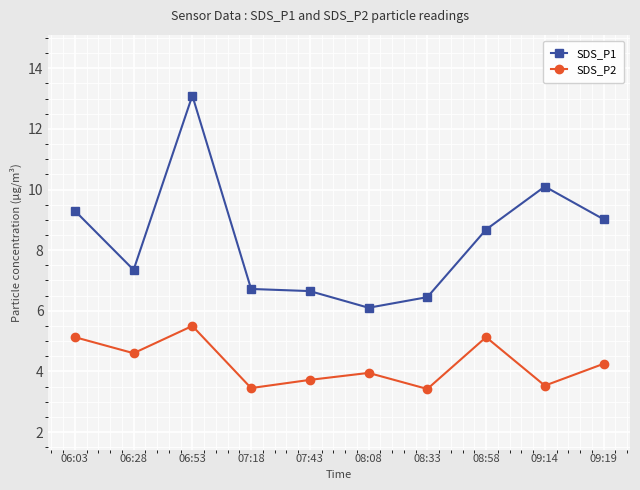

What is the value of the SDS_P1 point at the 5th from the left?

6.7